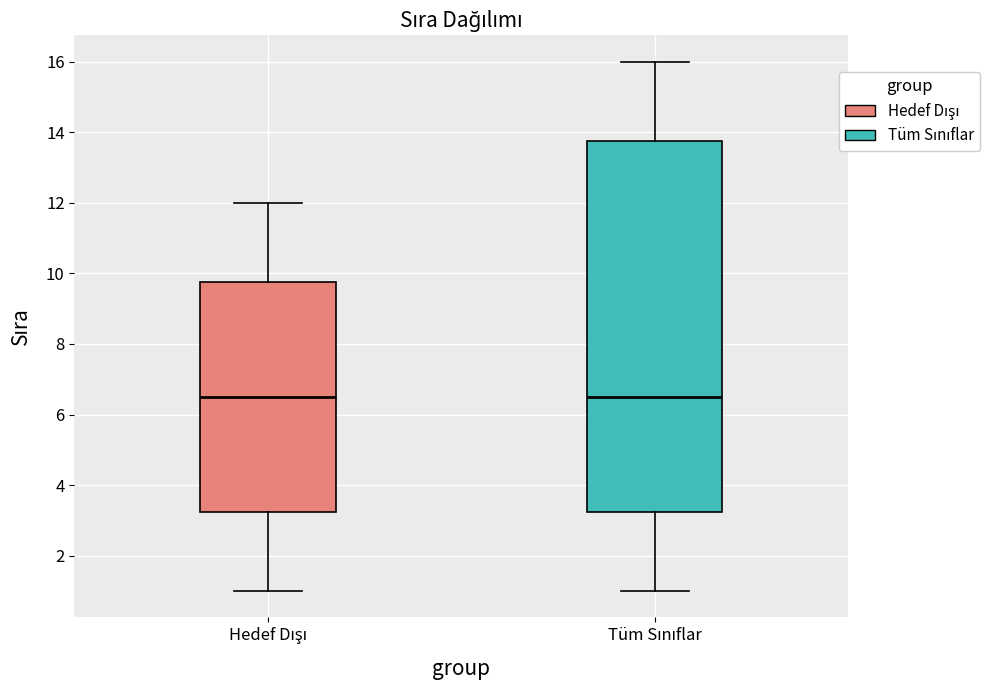

Which box is the tallest, from its lower edge to its upper edge?

Tüm Sınıflar